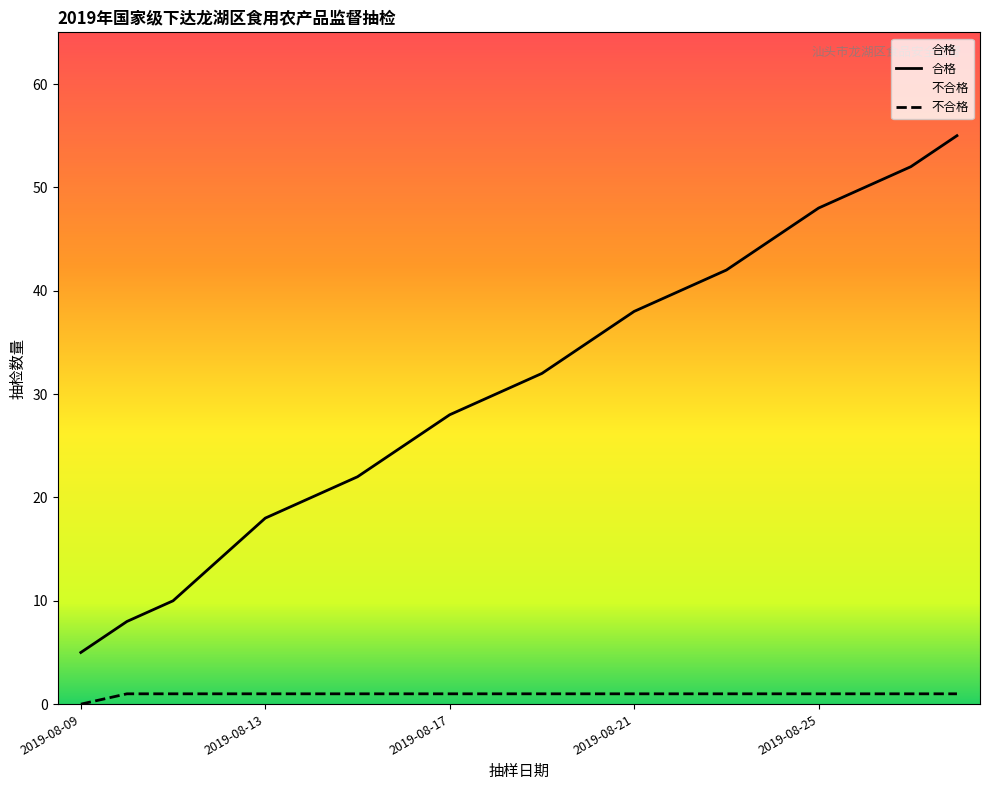

How many series are shown in this chart?

2